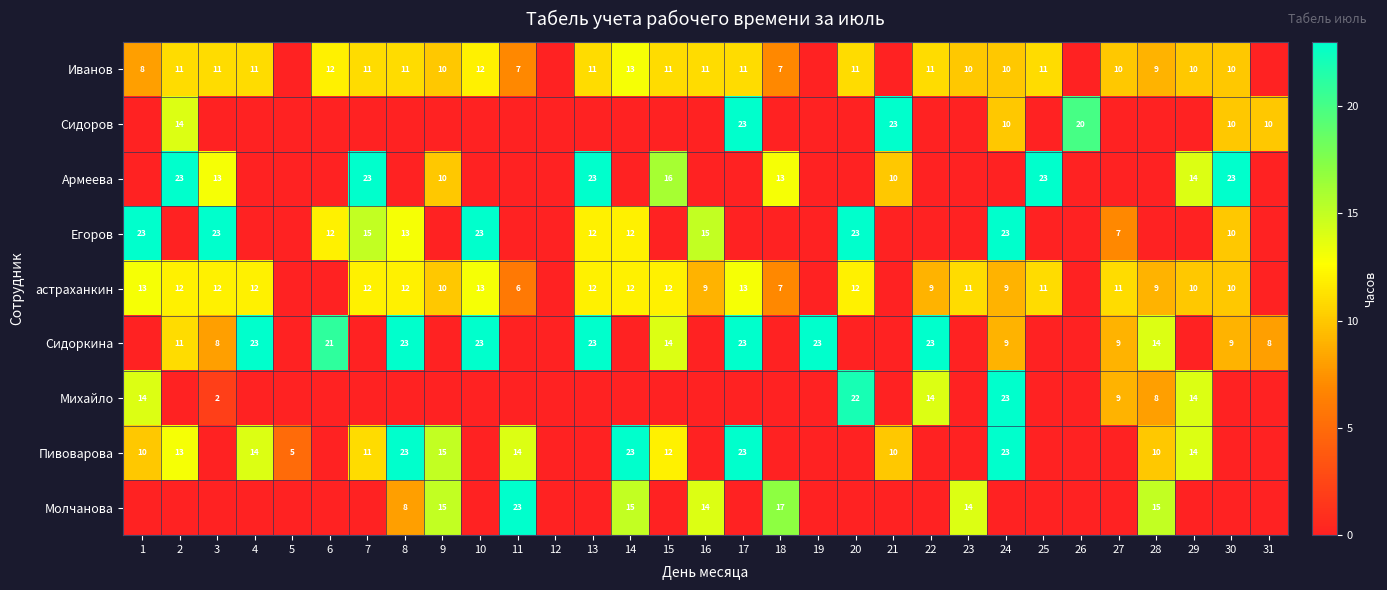

What is the maximum value shown in the chart?

23